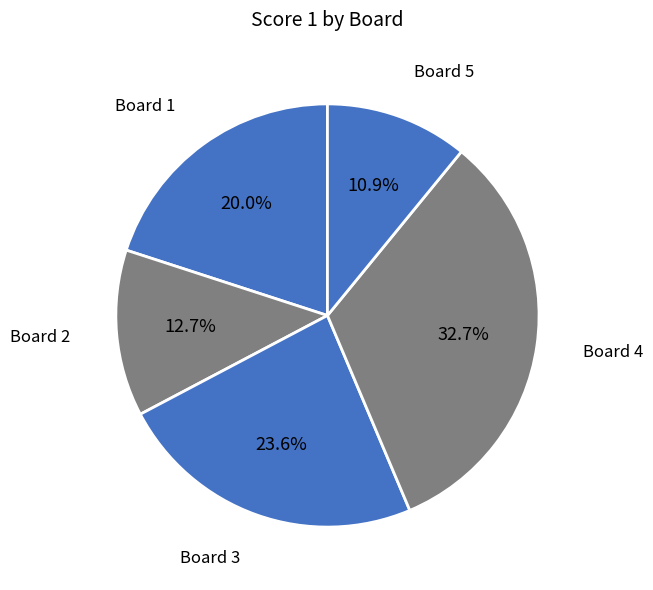

To the nearest percent, what is the difference between the largest and smallest slice percentages?

22%